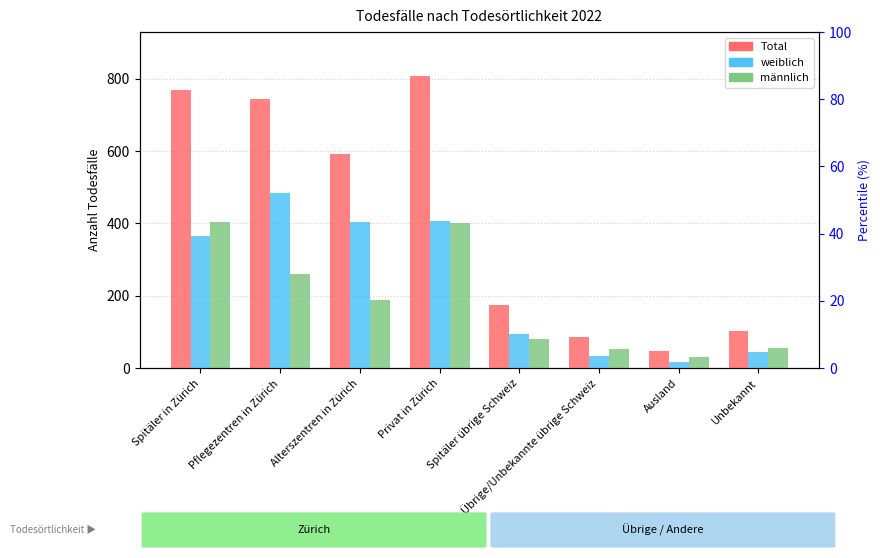

List the series in order of their overall mean, lowest first.

männlich, weiblich, Total